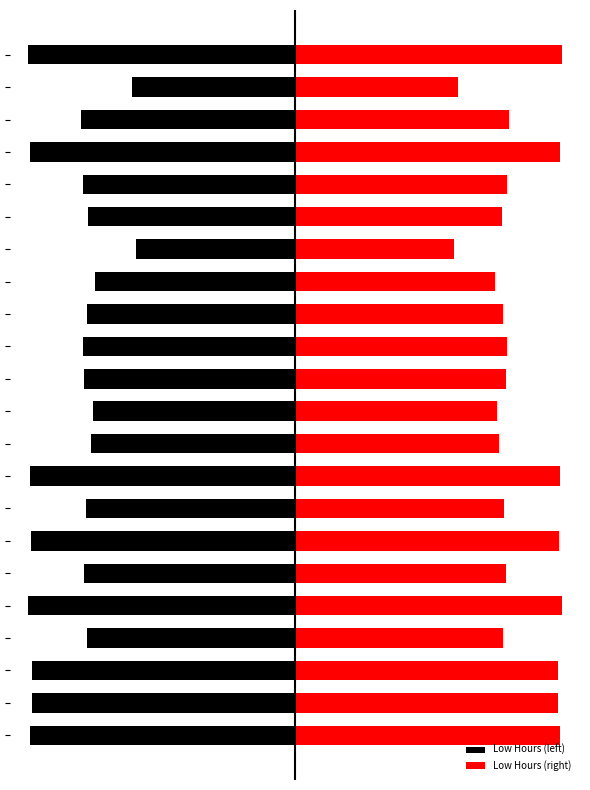

List the series in order of their peak value, lowest first.

Low Hours (left), Low Hours (right)